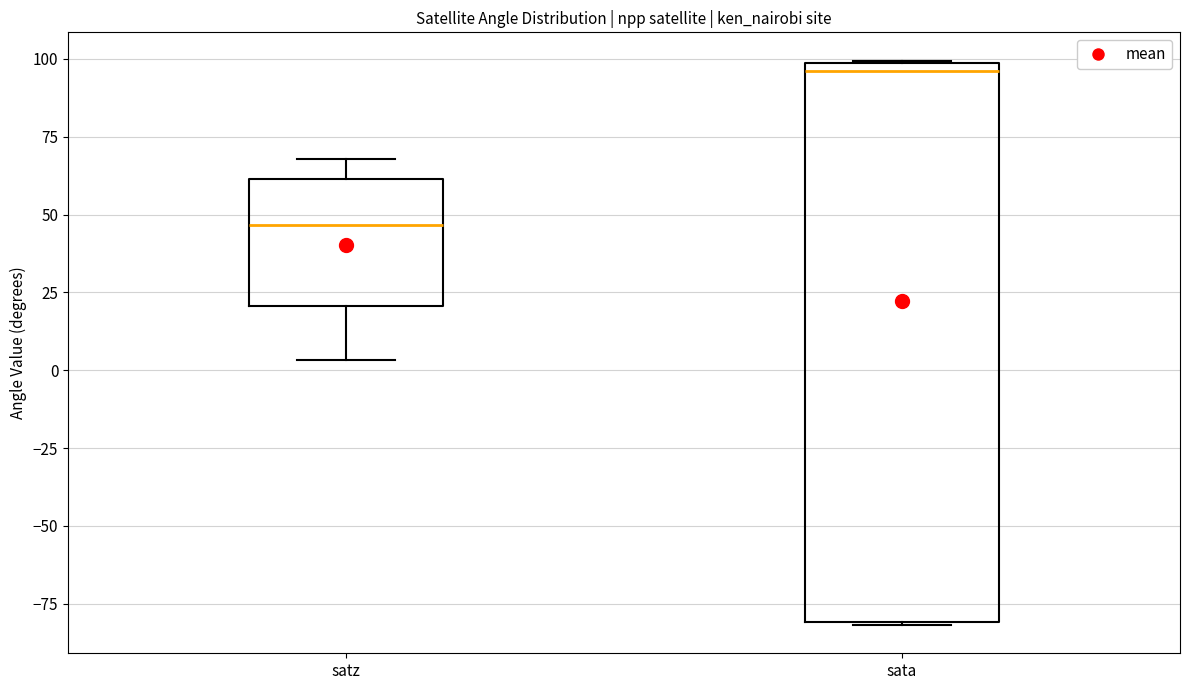

Where is the lower edge of the box for satz on the y-axis? The values are not printed on the chart, so give them approximately, as read against the axis.

20